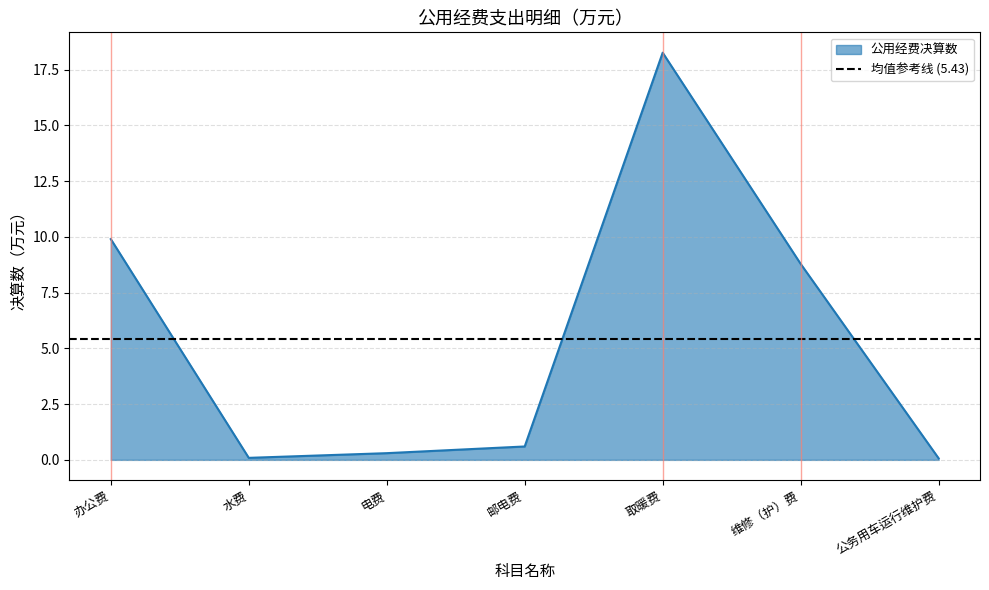

What is the label of the 3rd point from the left?

电费